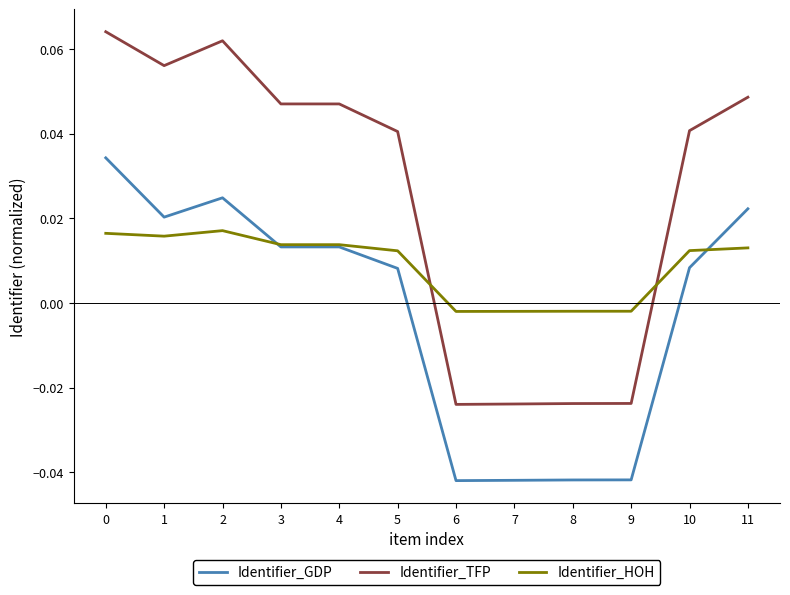

What is the total value across all series at 6?

-0.1